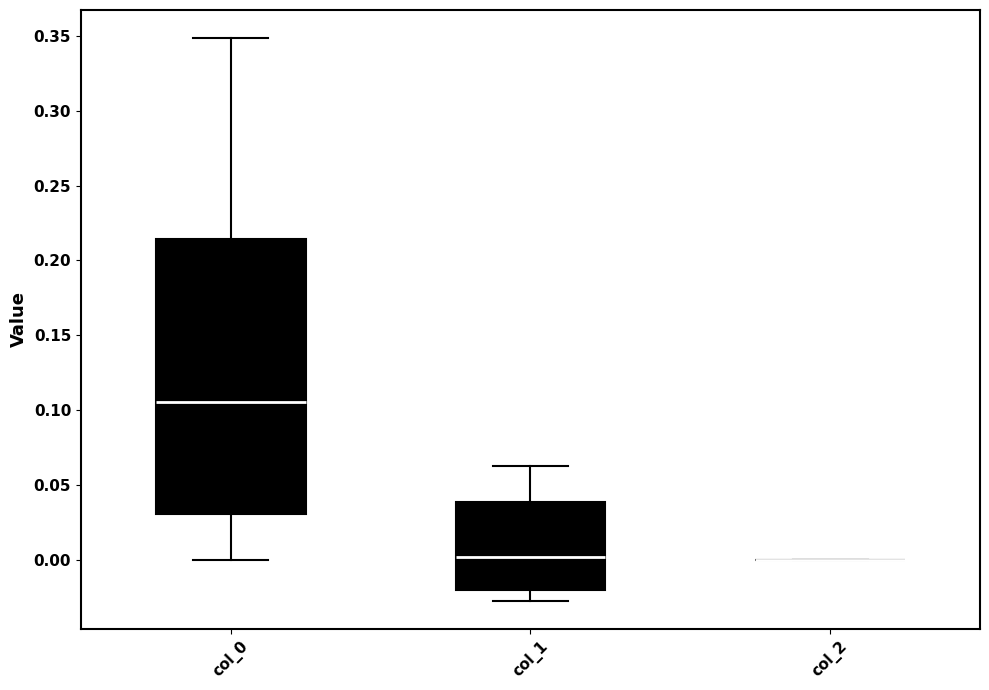

Reading left to right, read every box against the y-axis: the position of its median line, the range the box covers, and the ends of its whiskers. The values are not printed on the chart, so give them approximately, as read against the axis.

col_0: median 0.105, box 0.030 to 0.215, whiskers 0.000 to 0.350
col_1: median 0.000, box -0.020 to 0.040, whiskers -0.025 to 0.060
col_2: box collapsed to a line at 0.000, whiskers 0.000 to 0.000